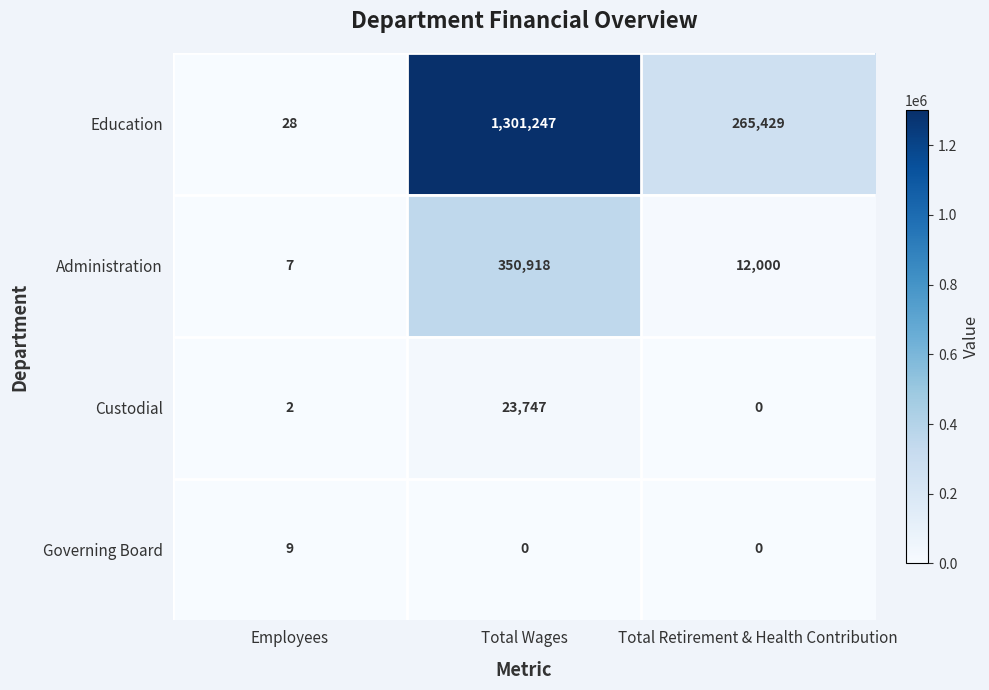

Which series changed the most between Total Wages and Total Retirement & Health Contribution?

Education